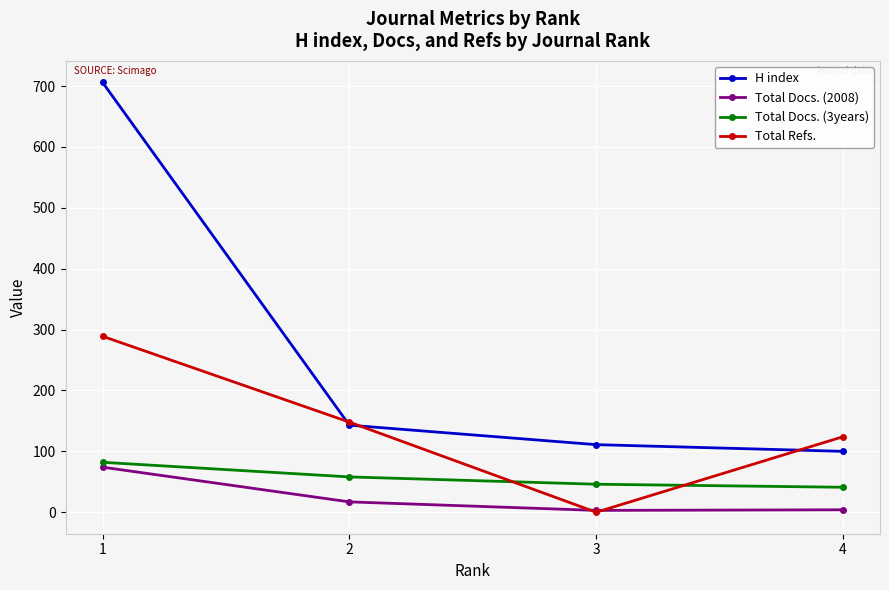

What are all the series names shown in the legend?

H index, Total Docs. (2008), Total Docs. (3years), Total Refs.